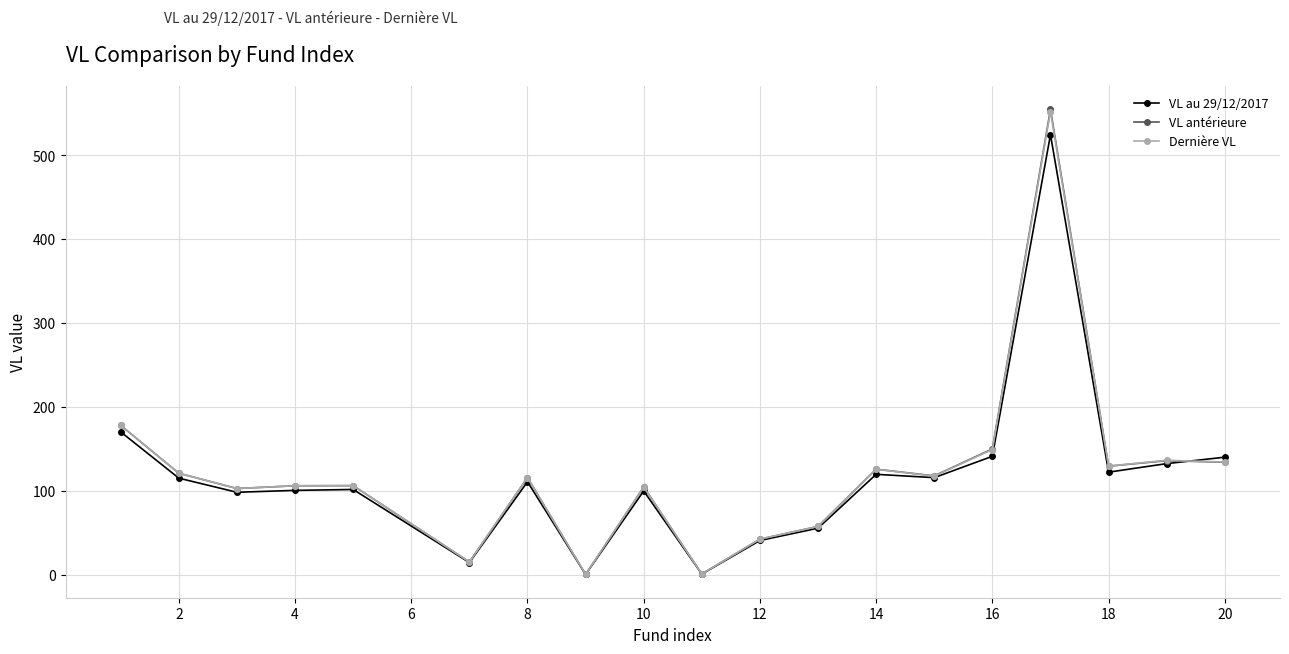

What is the value of the VL antérieure point at the 9th from the left?

105.3